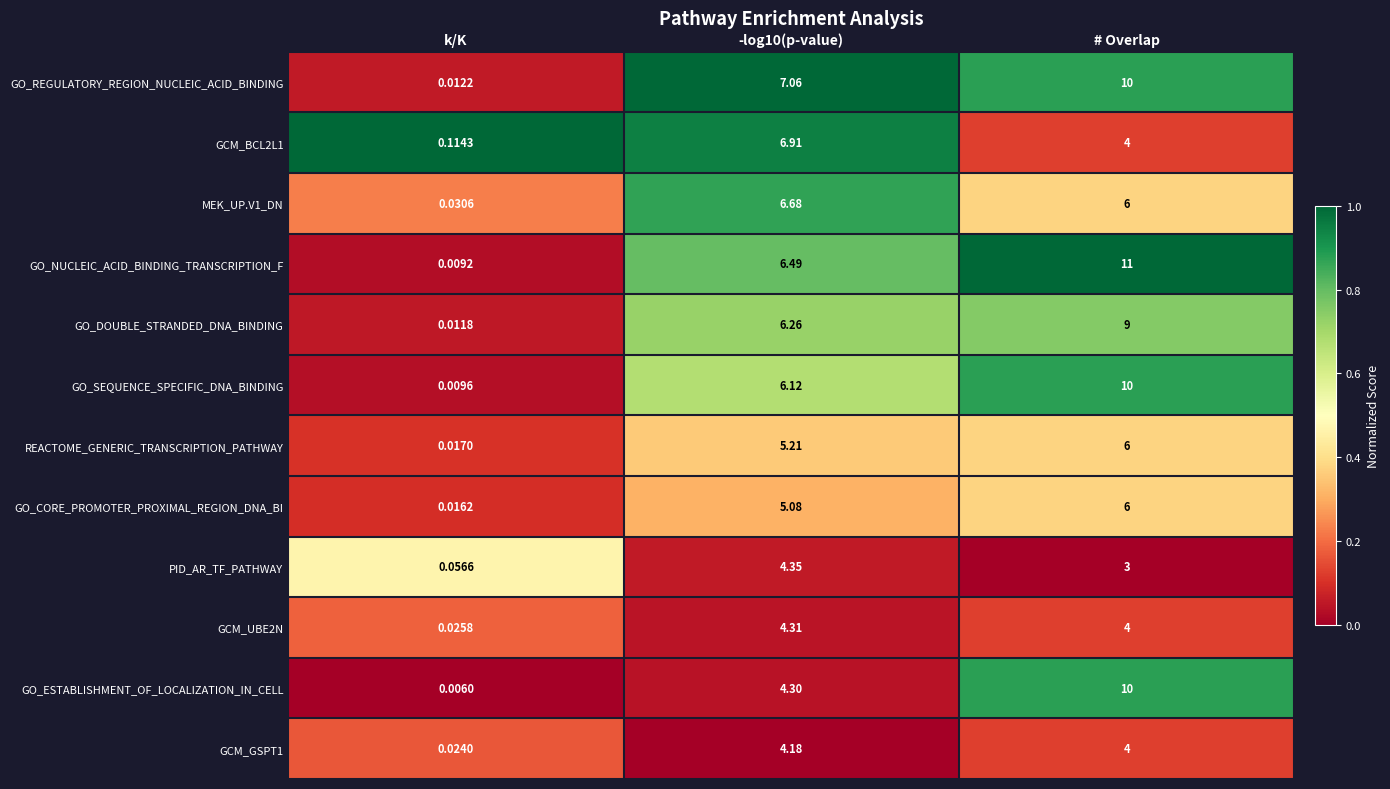

Which series changed the most between k/K and # Overlap?

GO_NUCLEIC_ACID_BINDING_TRANSCRIPTION_F